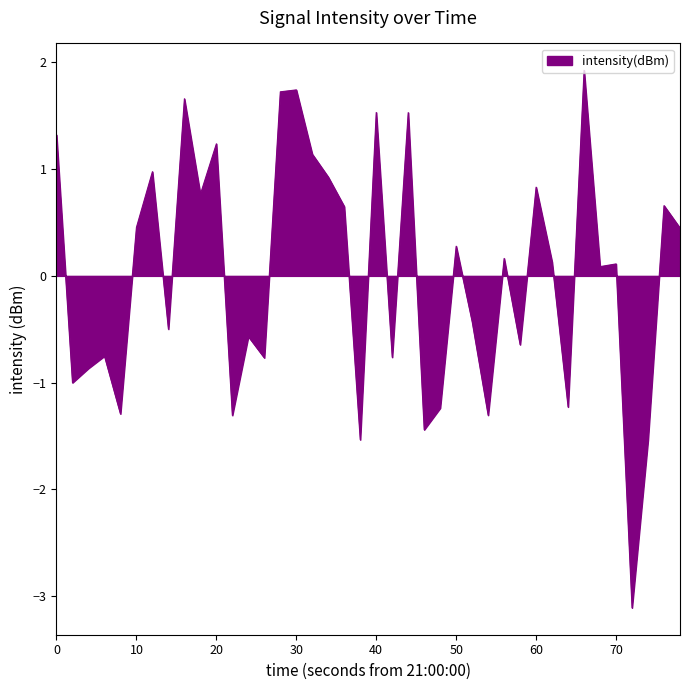

How many series are shown in this chart?

1